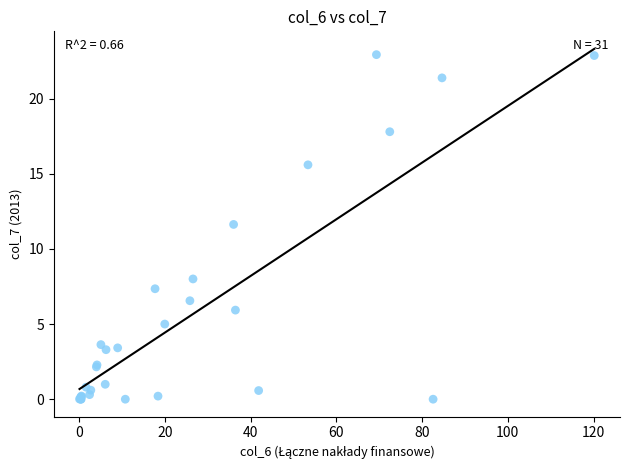

What Y value in the scatter plot is closest to 11?

11.6